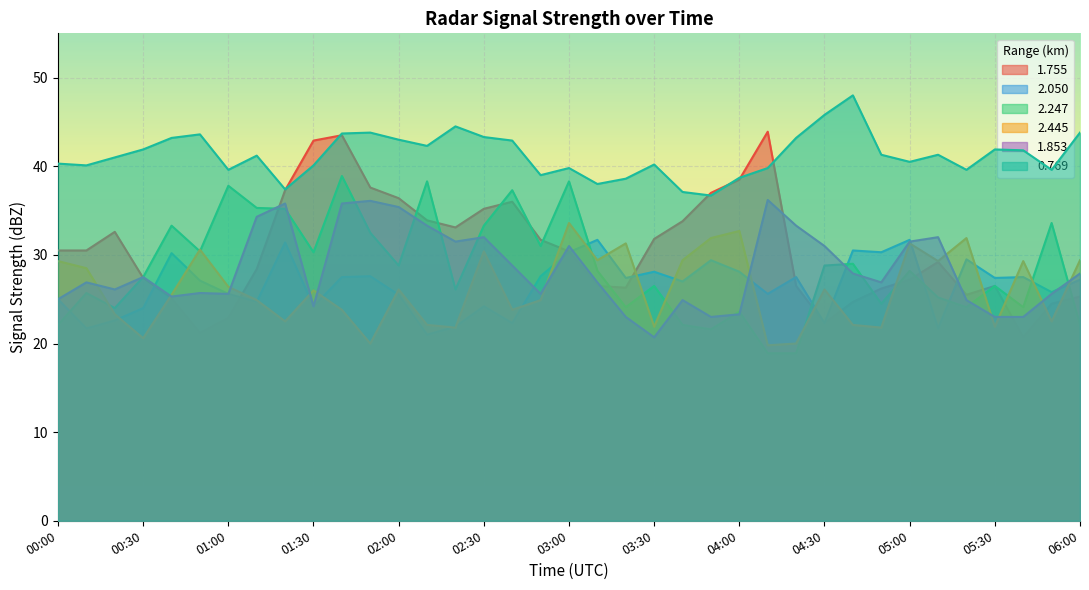

Reading left to right, extract all data points from this chart.

1.755: 00:00=30.5	00:10=30.5	00:20=32.6	00:30=27.4	00:40=25.1	00:50=21.2	01:00=22.9	01:10=28.4	01:20=37.3	01:30=42.9	01:40=43.5	01:50=37.6	02:00=36.4	02:10=33.9	02:20=33.1	02:30=35.2	02:40=36.0	02:50=31.7	03:00=30.4	03:10=26.5	03:20=26.3	03:30=31.8	03:40=33.8	03:50=37.0	04:00=38.5	04:10=43.9	04:20=26.5	04:30=22.3	04:40=24.7	04:50=26.2	05:00=27.2	05:10=29.2	05:20=25.5	05:30=26.5	05:40=20.7	05:50=24.5	06:00=25.3
2.050: 00:00=25.0	00:10=21.7	00:20=22.6	00:30=24.0	00:40=30.2	00:50=27.1	01:00=25.6	01:10=24.7	01:20=31.4	01:30=24.2	01:40=27.5	01:50=27.6	02:00=25.5	02:10=21.0	02:20=21.9	02:30=24.2	02:40=22.3	02:50=27.6	03:00=30.3	03:10=31.7	03:20=27.4	03:30=28.1	03:40=27.0	03:50=29.4	04:00=28.1	04:10=25.6	04:20=27.5	04:30=22.3	04:40=30.5	04:50=30.3	05:00=31.7	05:10=21.7	05:20=29.5	05:30=27.4	05:40=27.5	05:50=25.8	06:00=27.2
2.247: 00:00=22.1	00:10=25.7	00:20=24.0	00:30=27.5	00:40=33.3	00:50=30.4	01:00=37.8	01:10=35.3	01:20=35.2	01:30=30.3	01:40=38.9	01:50=32.5	02:00=28.8	02:10=38.3	02:20=26.1	02:30=33.3	02:40=37.3	02:50=31.0	03:00=38.3	03:10=28.2	03:20=24.1	03:30=26.5	03:40=22.1	03:50=21.6	04:00=23.6	04:10=18.9	04:20=18.9	04:30=28.8	04:40=29.0	04:50=24.5	05:00=28.2	05:10=25.2	05:20=24.1	05:30=26.5	05:40=24.1	05:50=33.6	06:00=22.1
2.445: 00:00=29.3	00:10=28.5	00:20=23.3	00:30=20.6	00:40=25.5	00:50=30.6	01:00=26.4	01:10=24.9	01:20=22.5	01:30=26.0	01:40=23.8	01:50=20.0	02:00=26.1	02:10=22.1	02:20=21.8	02:30=30.4	02:40=23.8	02:50=24.9	03:00=33.6	03:10=29.4	03:20=31.3	03:30=21.9	03:40=29.4	03:50=31.9	04:00=32.7	04:10=19.8	04:20=20.0	04:30=26.1	04:40=22.1	04:50=21.8	05:00=31.3	05:10=29.3	05:20=31.9	05:30=21.9	05:40=29.3	05:50=22.5	06:00=29.4
1.853: 00:00=25.0	00:10=26.9	00:20=26.1	00:30=27.5	00:40=25.3	00:50=25.7	01:00=25.6	01:10=34.3	01:20=35.8	01:30=24.2	01:40=35.8	01:50=36.1	02:00=35.4	02:10=33.3	02:20=31.5	02:30=32.0	02:40=28.8	02:50=25.6	03:00=31.0	03:10=26.9	03:20=23.0	03:30=20.7	03:40=24.9	03:50=23.0	04:00=23.3	04:10=36.2	04:20=33.3	04:30=31.0	04:40=27.9	04:50=26.9	05:00=31.5	05:10=32.0	05:20=24.9	05:30=23.0	05:40=23.0	05:50=25.6	06:00=27.9
0.769: 00:00=40.3	00:10=40.1	00:20=41.0	00:30=41.9	00:40=43.2	00:50=43.6	01:00=39.6	01:10=41.2	01:20=37.4	01:30=40.1	01:40=43.7	01:50=43.8	02:00=43.0	02:10=42.3	02:20=44.5	02:30=43.3	02:40=42.9	02:50=39.0	03:00=39.8	03:10=38.0	03:20=38.6	03:30=40.2	03:40=37.1	03:50=36.7	04:00=38.7	04:10=39.8	04:20=43.2	04:30=45.8	04:40=48.0	04:50=41.3	05:00=40.5	05:10=41.3	05:20=39.6	05:30=41.9	05:40=41.8	05:50=39.6	06:00=43.8